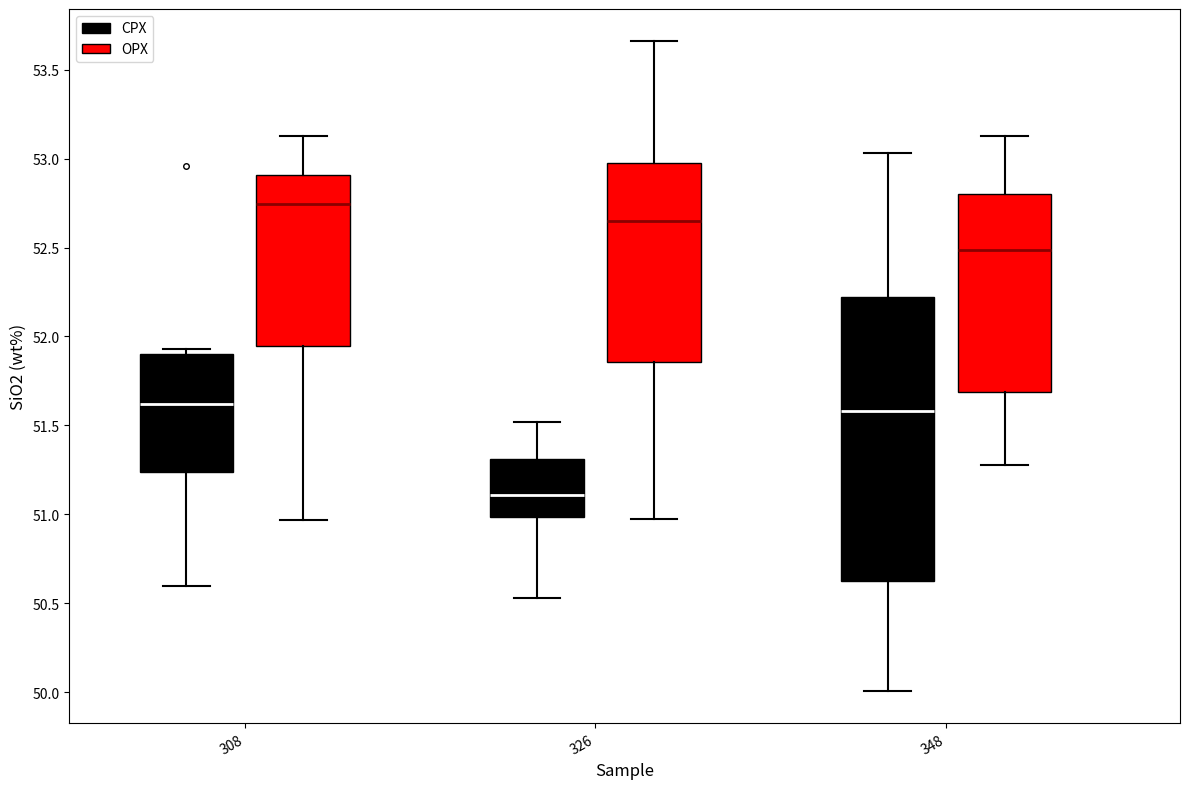

Reading left to right, transcribe this box plot: for each box, give where its median line is, the range the box spans, and where its two whiskers end, as read against the y-axis. The values are not printed on the chart, so give them approximately, as read against the axis.

308 (CPX): median 51.60, box 51.25 to 51.90, whiskers 50.60 to 51.95
308 (OPX): median 52.75, box 51.95 to 52.90, whiskers 50.95 to 53.15
326 (CPX): median 51.10, box 51.00 to 51.30, whiskers 50.55 to 51.50
326 (OPX): median 52.65, box 51.85 to 53.00, whiskers 50.95 to 53.65
348 (CPX): median 51.60, box 50.60 to 52.20, whiskers 50.00 to 53.05
348 (OPX): median 52.50, box 51.70 to 52.80, whiskers 51.30 to 53.15